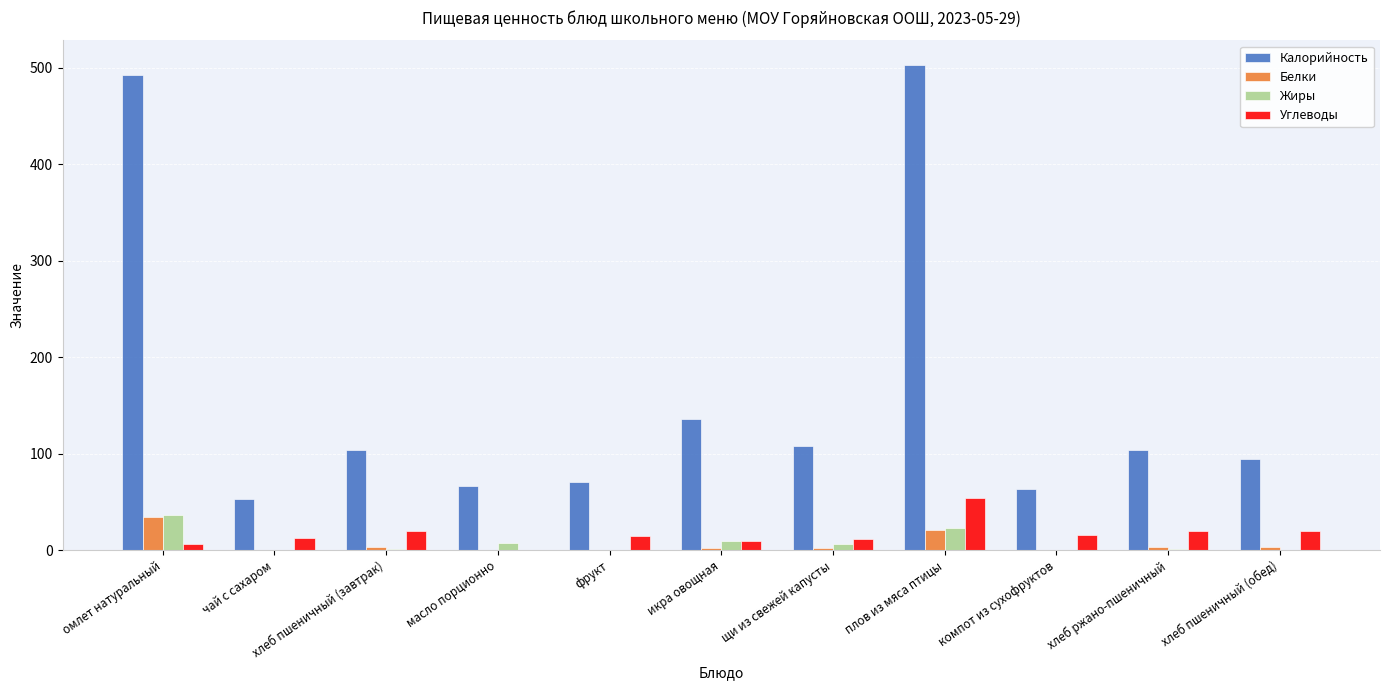

Is the value of Калорийность at масло порционно greater than the value of Белки at омлет натуральный?

Yes